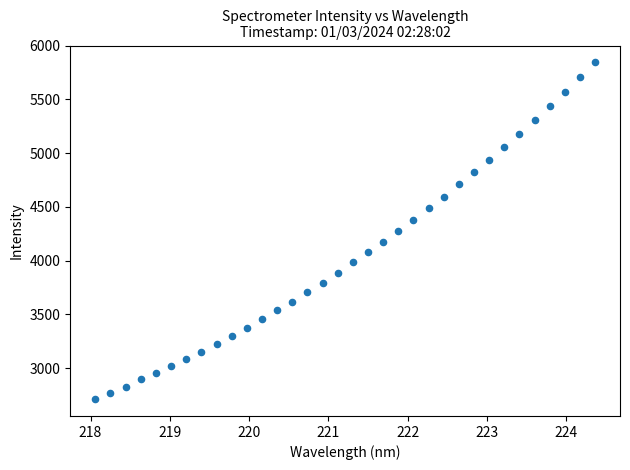

What is the range of Y values (max minus min)?

3131.6